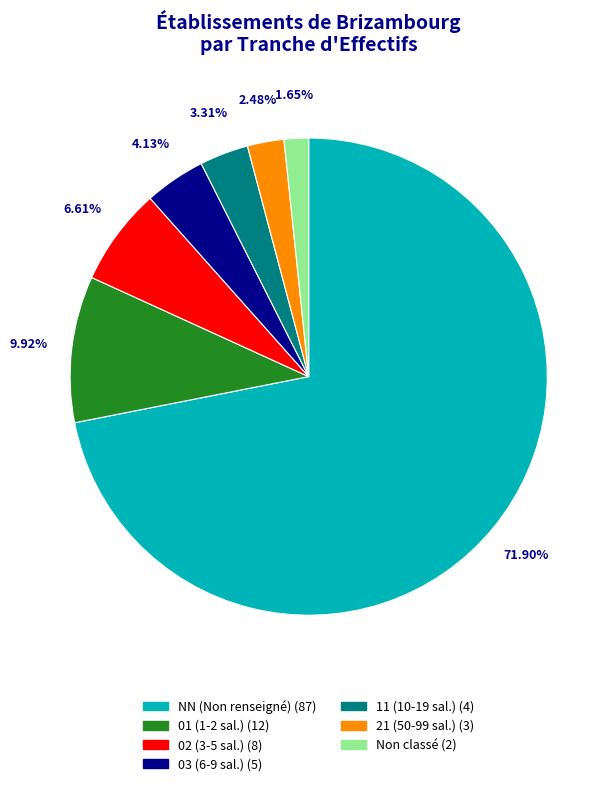

Is there any slice that represents more than half of the pie?

Yes